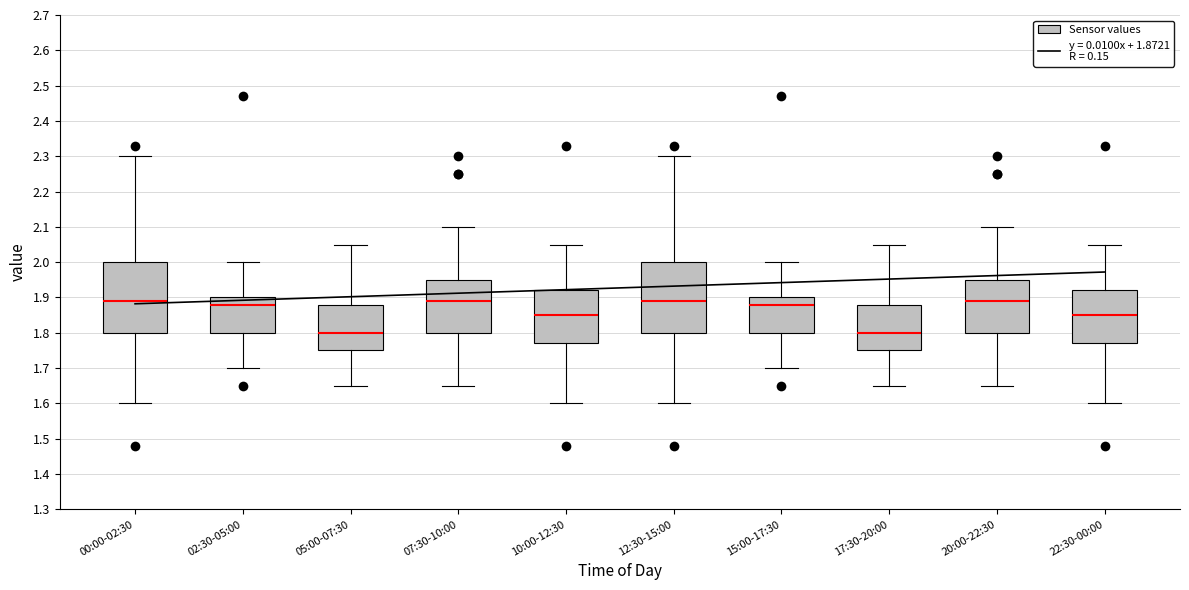

Where does the lower whisker of the box for 07:30-10:00 end on the y-axis? The values are not printed on the chart, so give them approximately, as read against the axis.

1.65